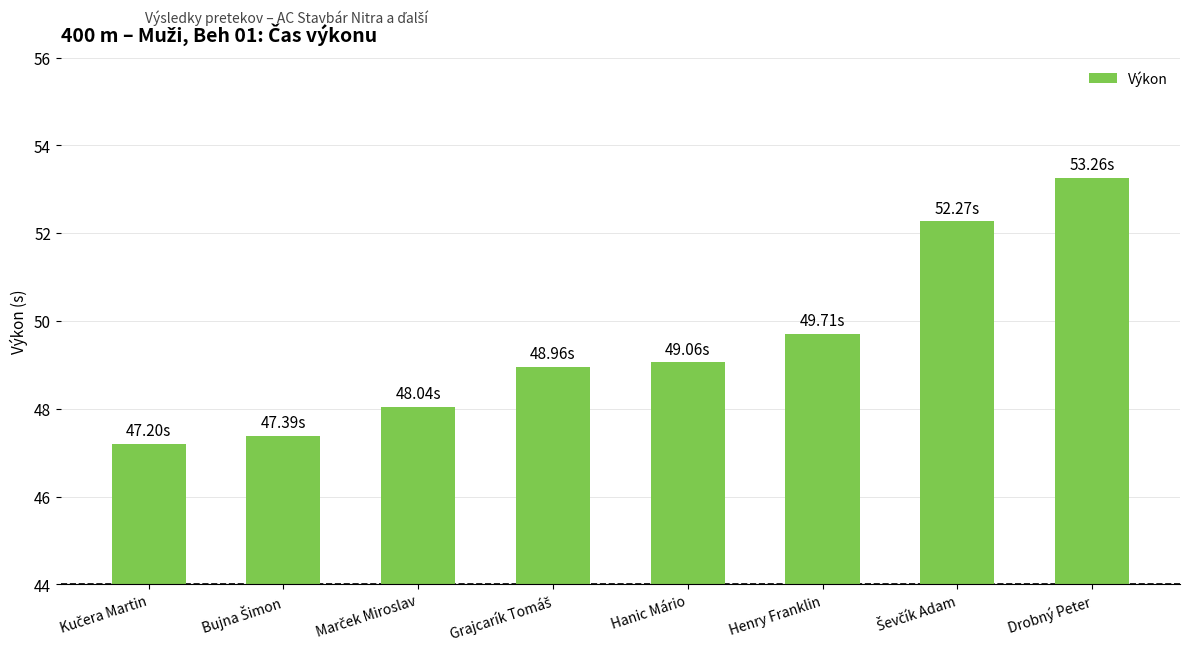

What is the average value?

49.5